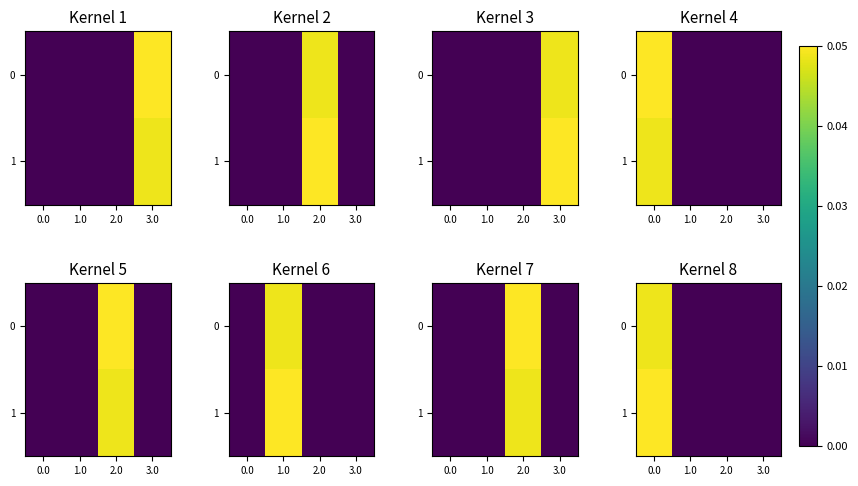

The 1 series shows 0.0 at 1.0. True or false?

True